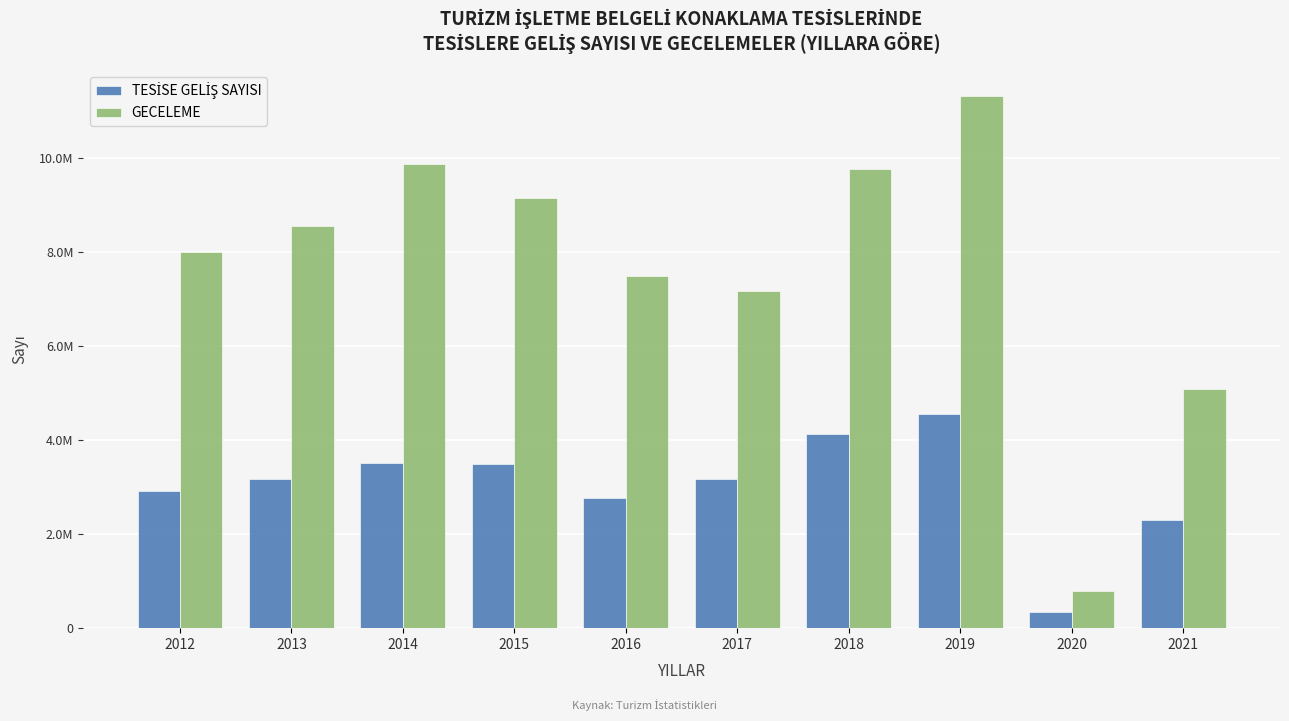

Which series has the largest total across all categories?

GECELEME